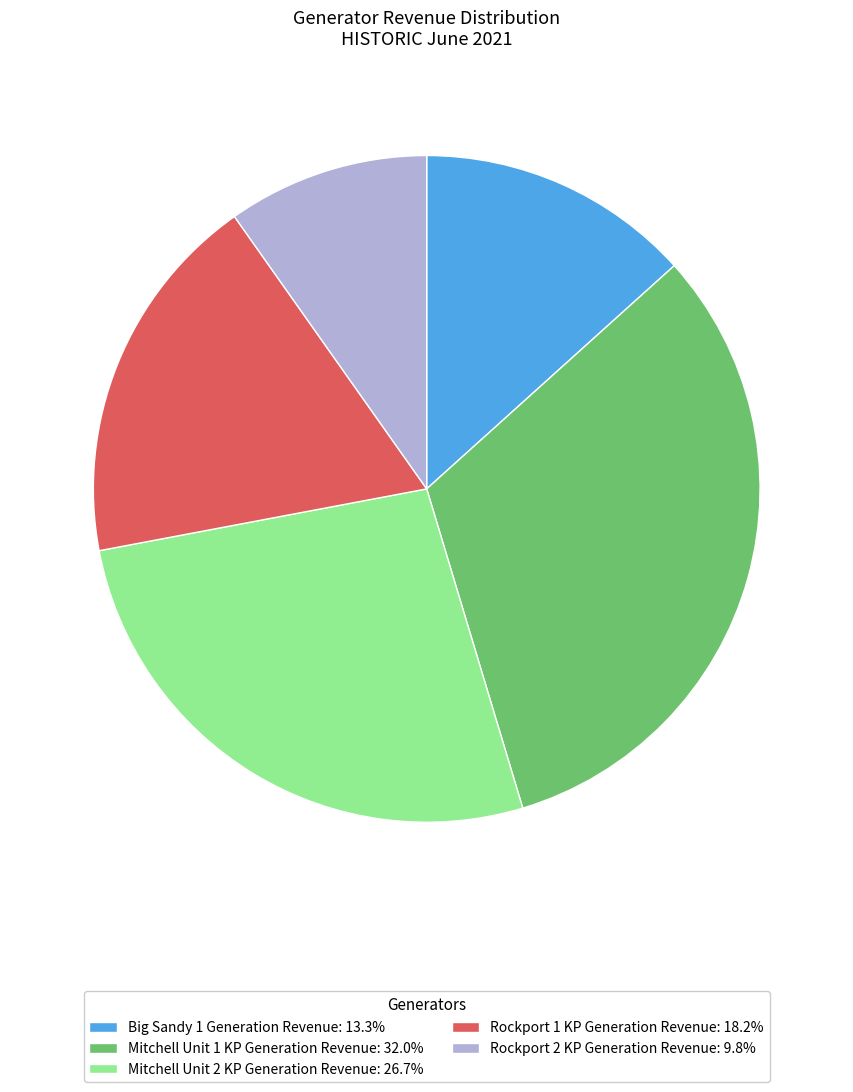

Which has a higher value, Mitchell Unit 1 KP Generation Revenue or Rockport 2 KP Generation Revenue?

Mitchell Unit 1 KP Generation Revenue